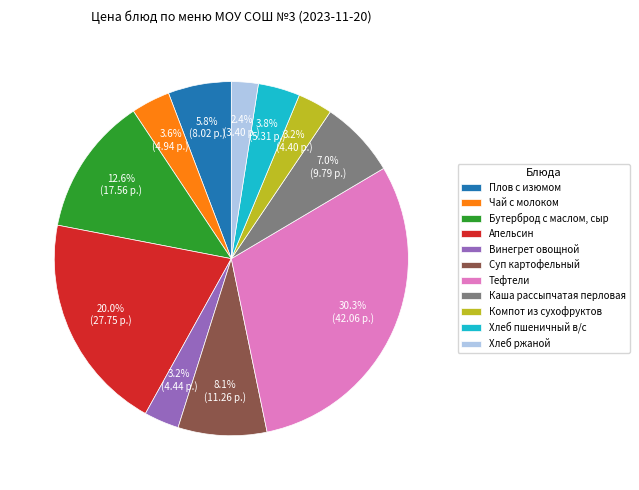

What percentage do Компот из сухофруктов and Хлеб пшеничный в/с together represent?

7.0%